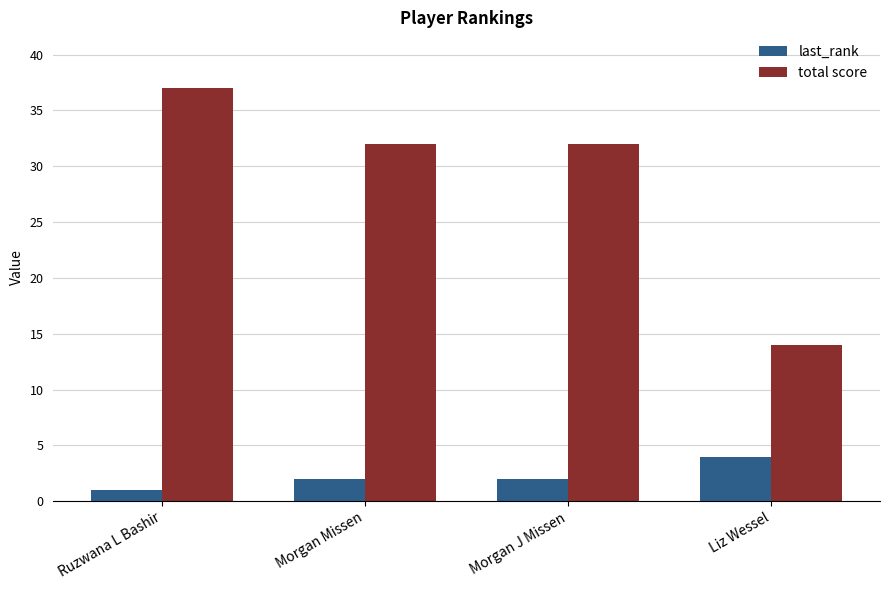

How many data points does each series have?

4